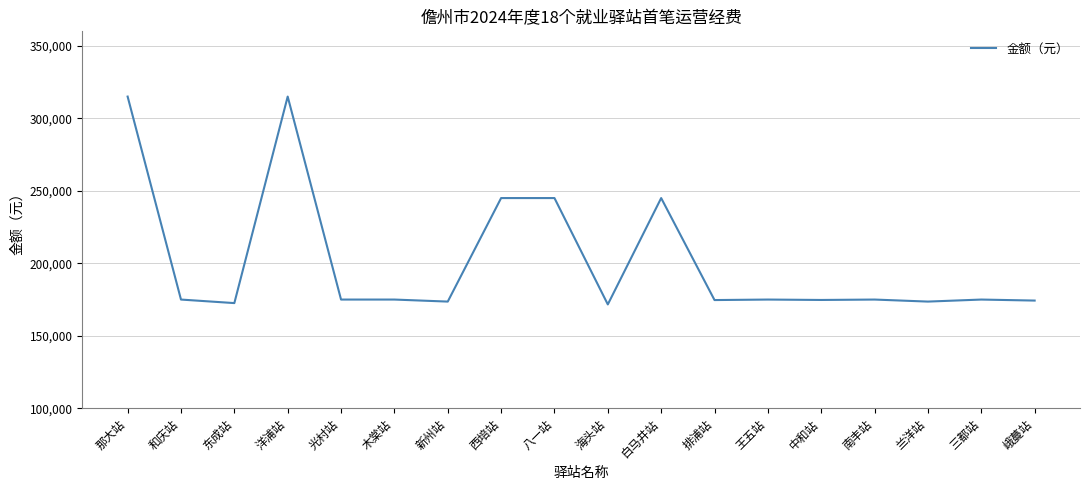

What is the maximum value shown in the chart?

315000.0